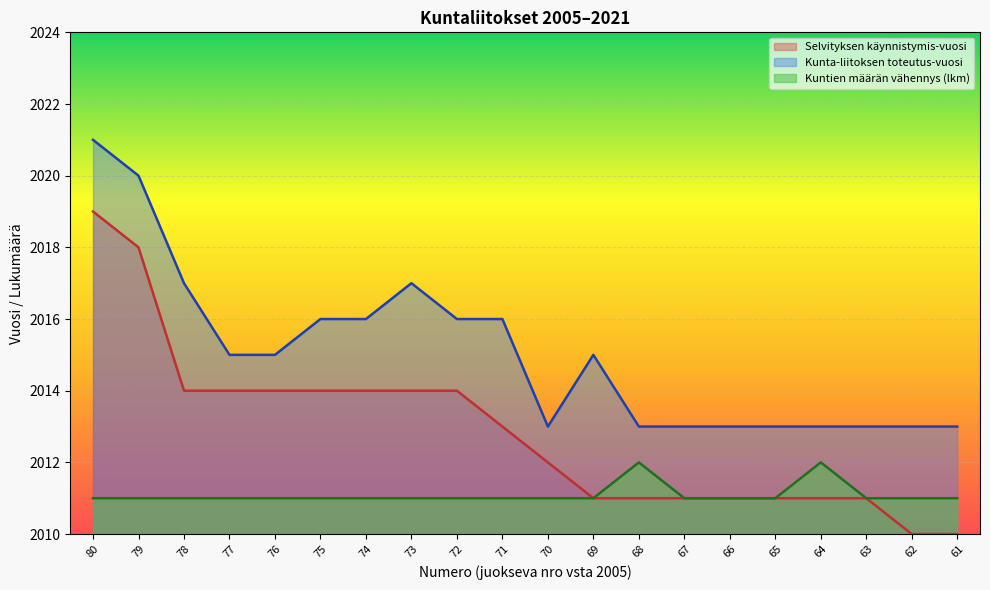

What are all the series names shown in the legend?

Selvityksen käynnistymis-vuosi, Kunta-liitoksen toteutus-vuosi, Kuntien määrän vähennys (lkm)